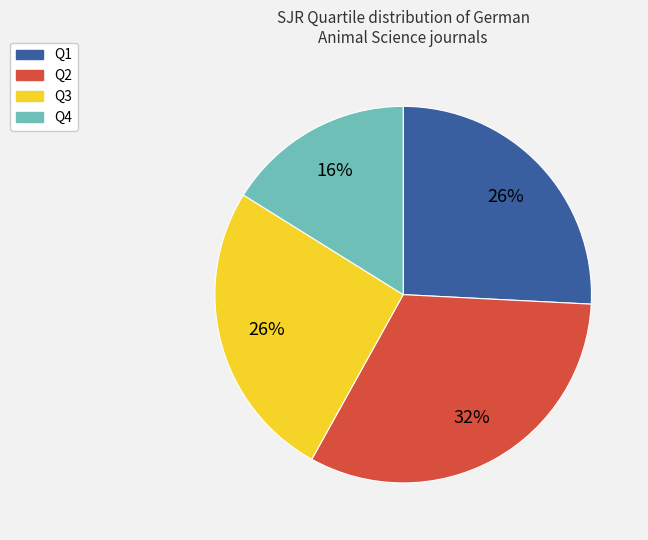

How many segments does this pie chart have?

4